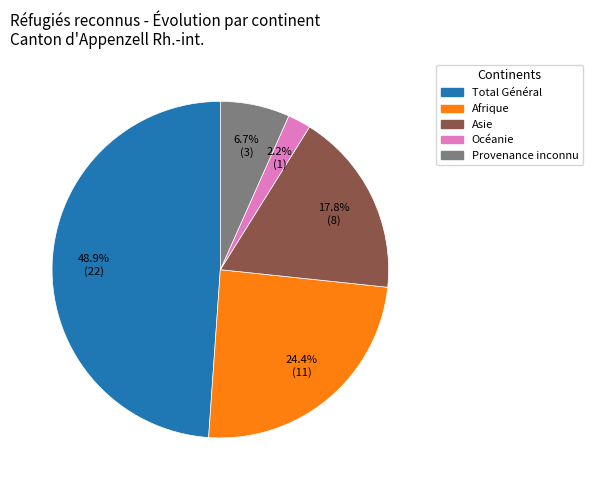

Is there a majority slice in this chart?

No